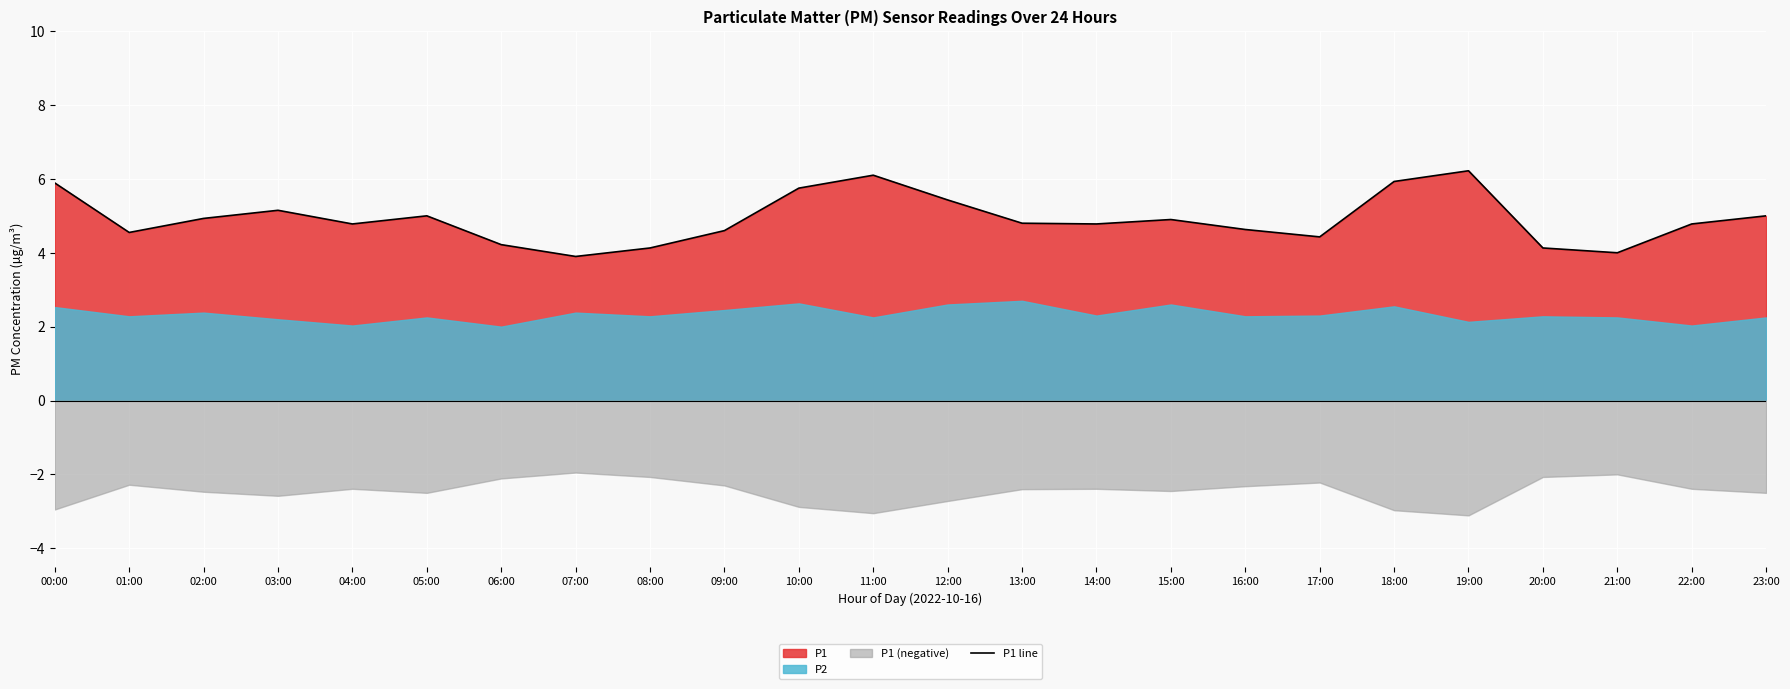

How many interior local peaks (higher than both neighbors) does the data have?

5